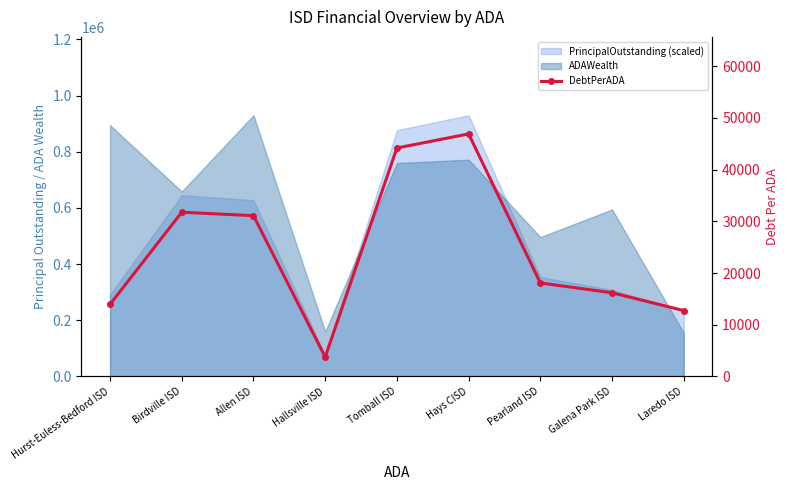

True or false: there are more than 0 points higher than both neighbors.

True